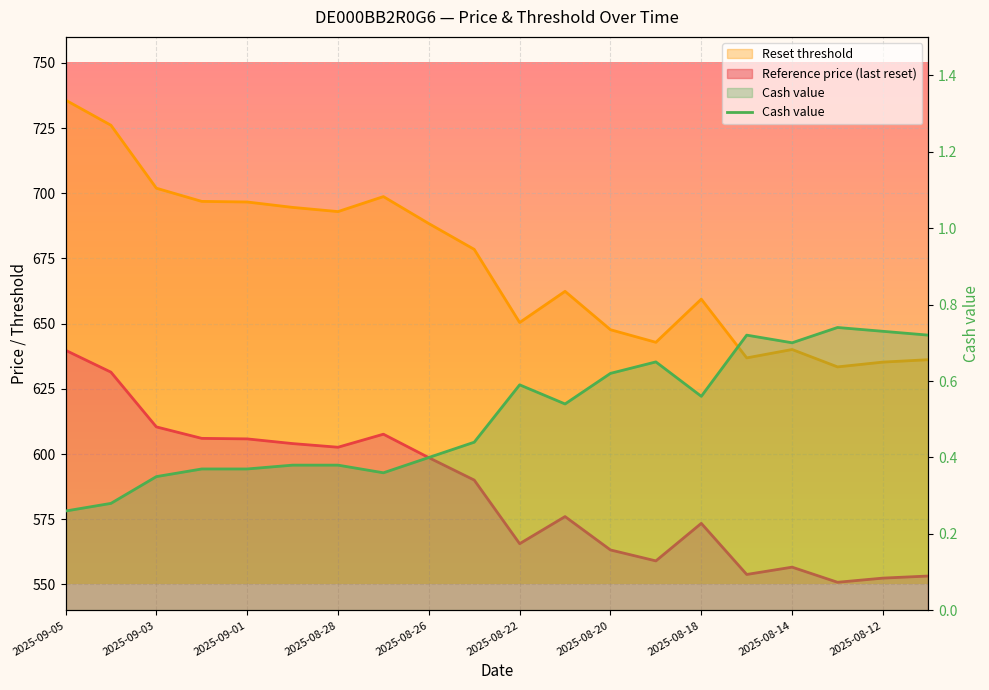

What is the minimum value shown in the chart?

0.3